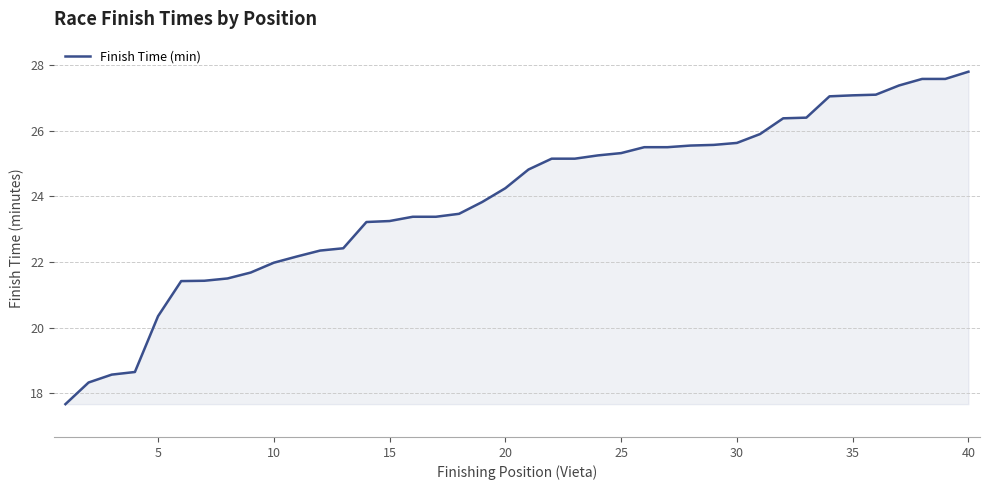

What is the difference between the maximum and minimum values?

10.1